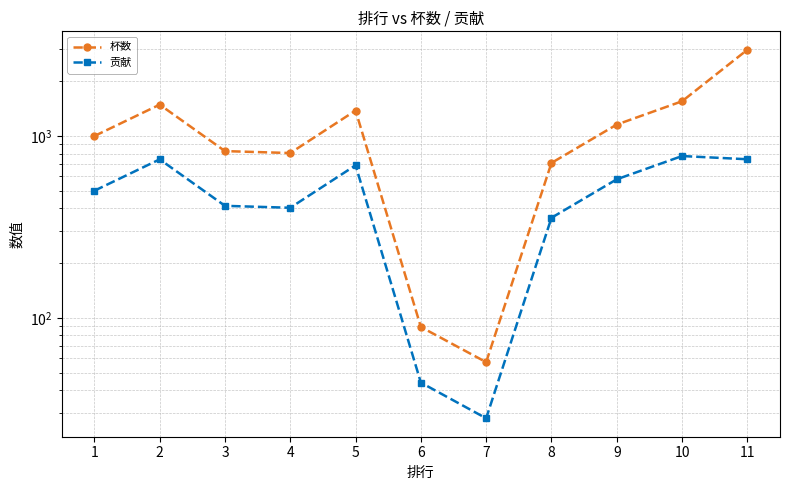

Reading left to right, what are all the values shown in this chart?

杯数: 1=1000	2=1488	3=826	4=806	5=1381	6=89	7=57	8=711	9=1156	10=1553	11=2982
贡献: 1=500	2=744	3=413	4=403	5=690	6=44	7=28	8=355	9=578	10=776	11=745